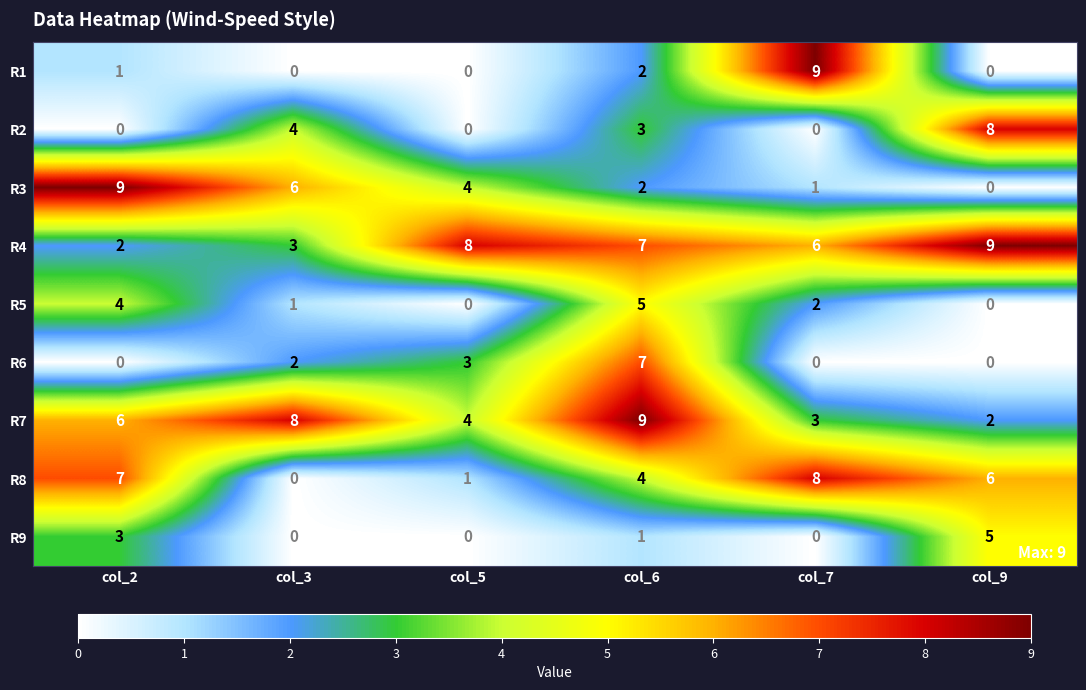

What is the greatest value displayed?

9